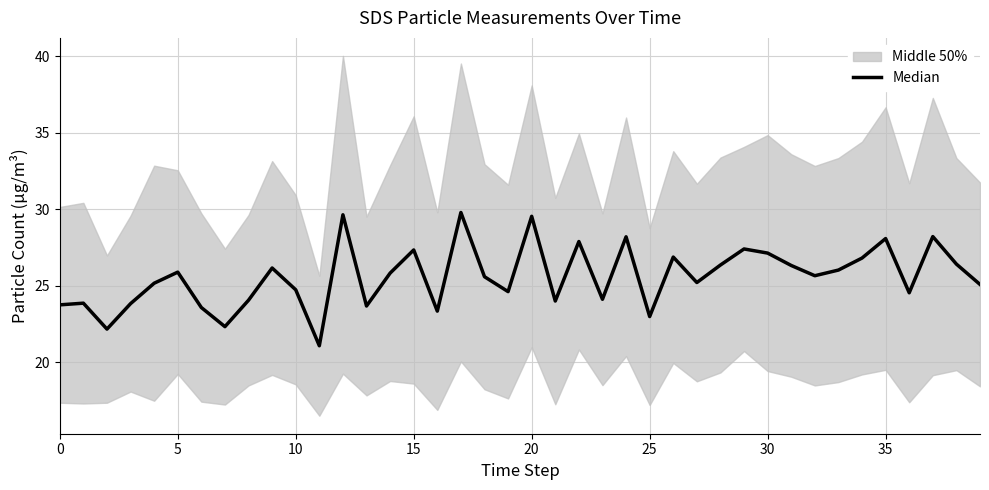

Approximately how many times larger is the value at 0 compared to 17?

0.8